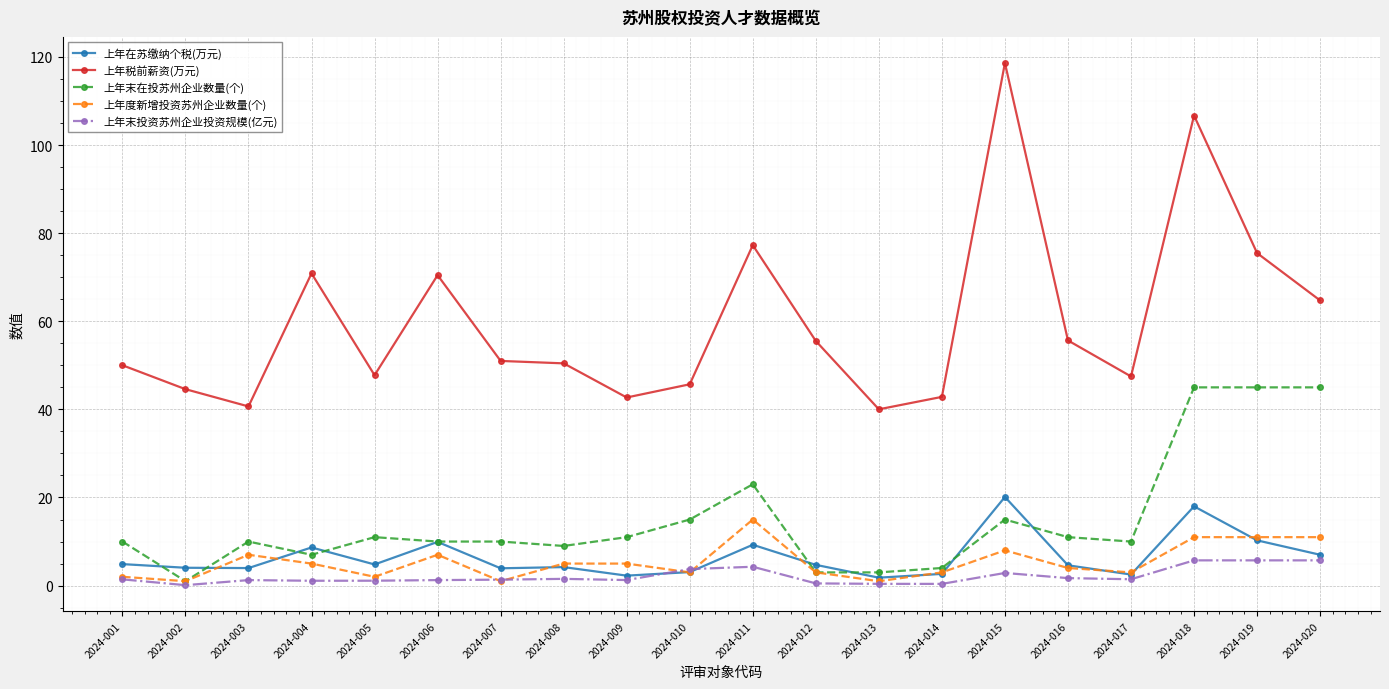

After their last crossing, which series has the higher values: 上年末投资苏州企业投资规模(亿元) or 上年度新增投资苏州企业数量(个)?

上年度新增投资苏州企业数量(个)